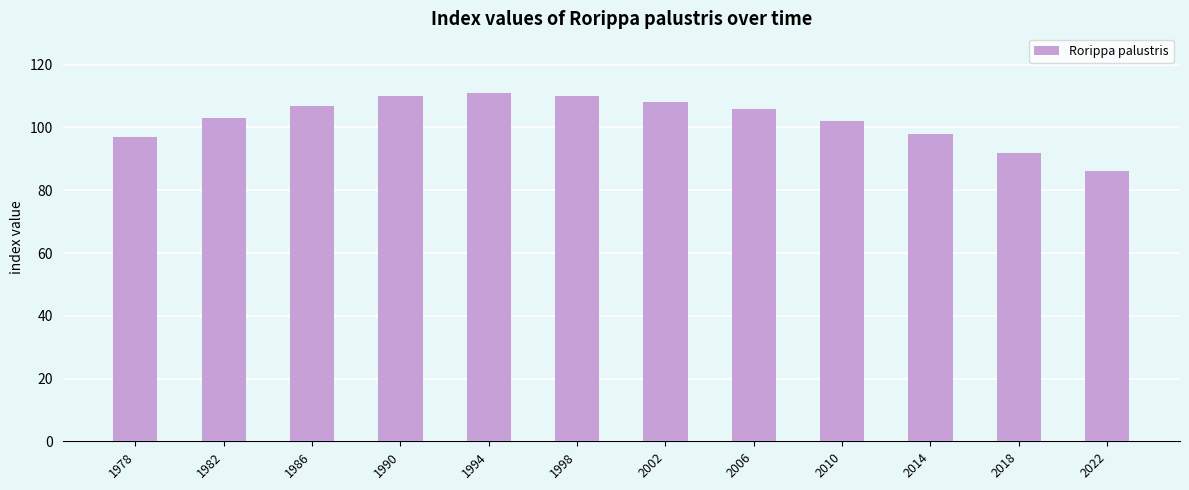

What is the difference between the maximum and minimum values?

25